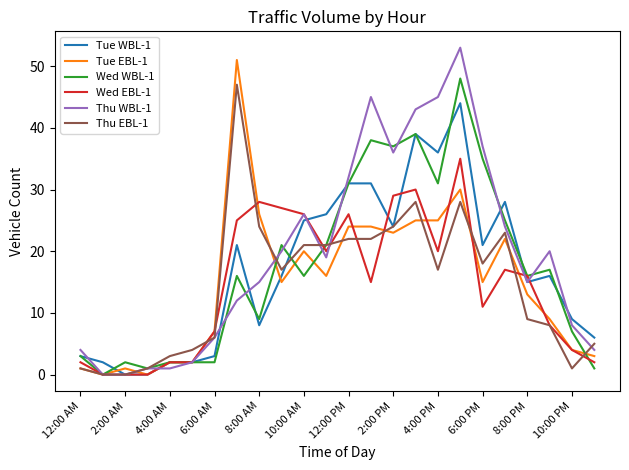

What is the maximum value shown in the chart?

53